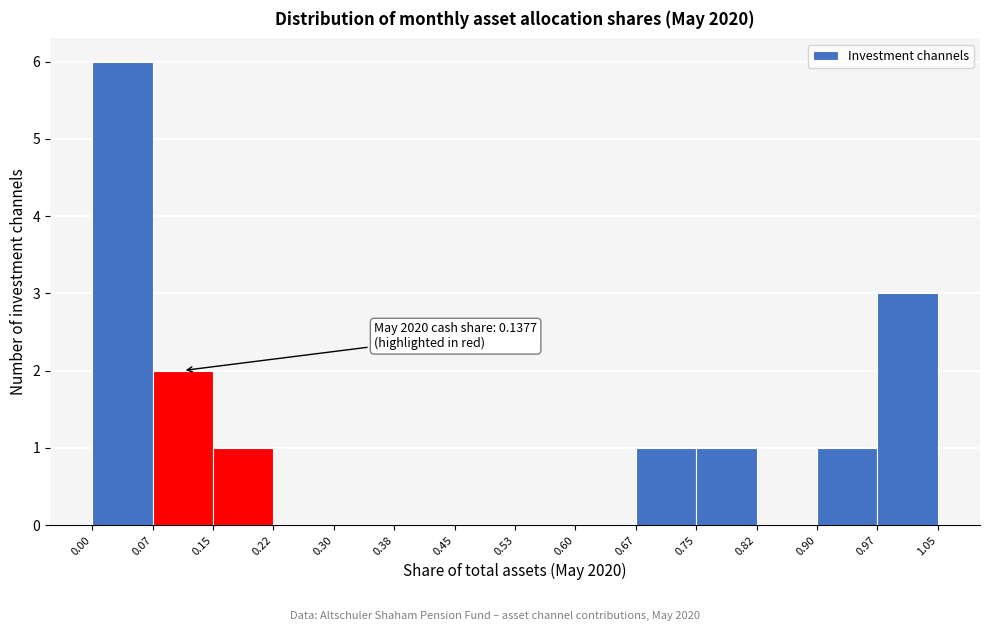

Over which range of the x-axis is the bar tallest?

0.00 to 0.07